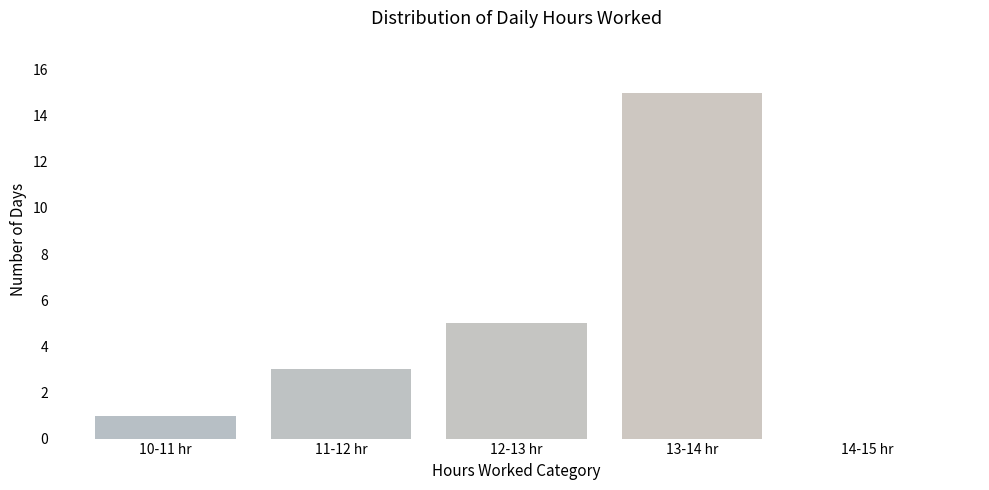

Reading left to right, what are all the values shown in this chart?

10-11 hr=1	11-12 hr=3	12-13 hr=5	13-14 hr=15	14-15 hr=0